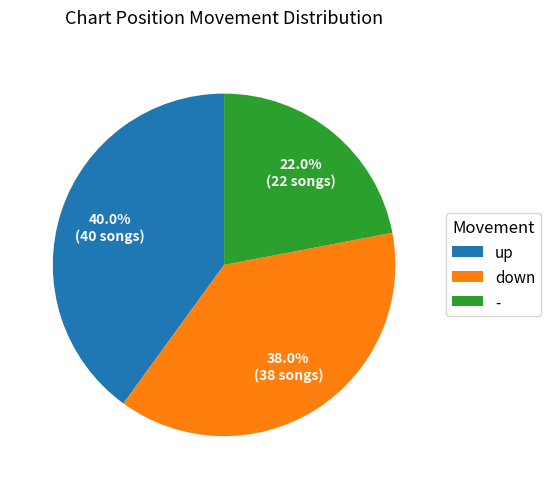

Is it true that up is 40% of the pie?

True